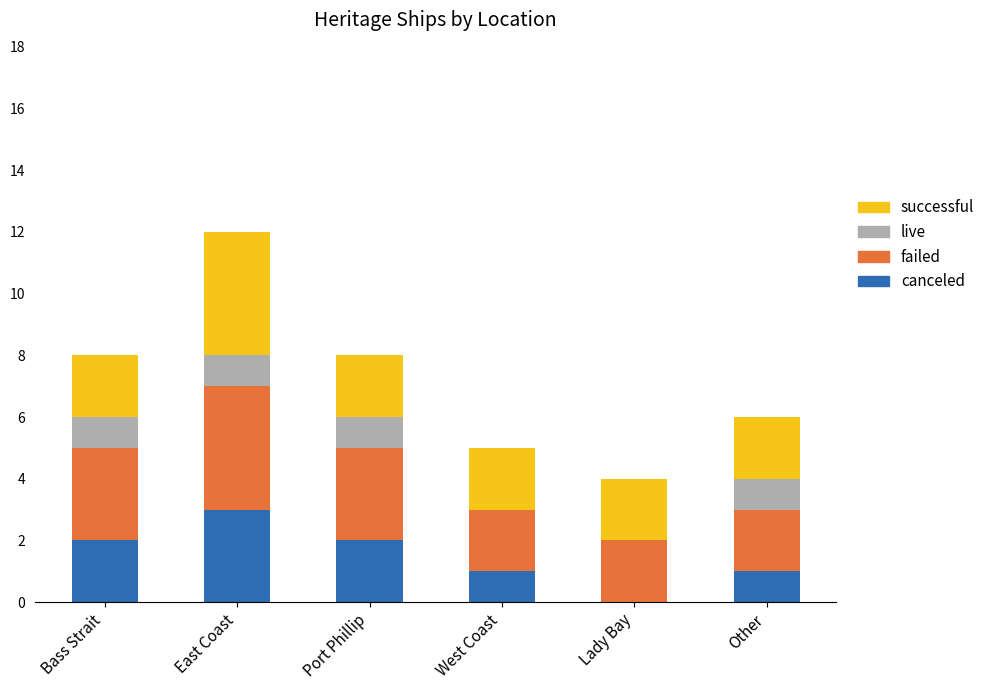

Count the number of categories in the chart.

6